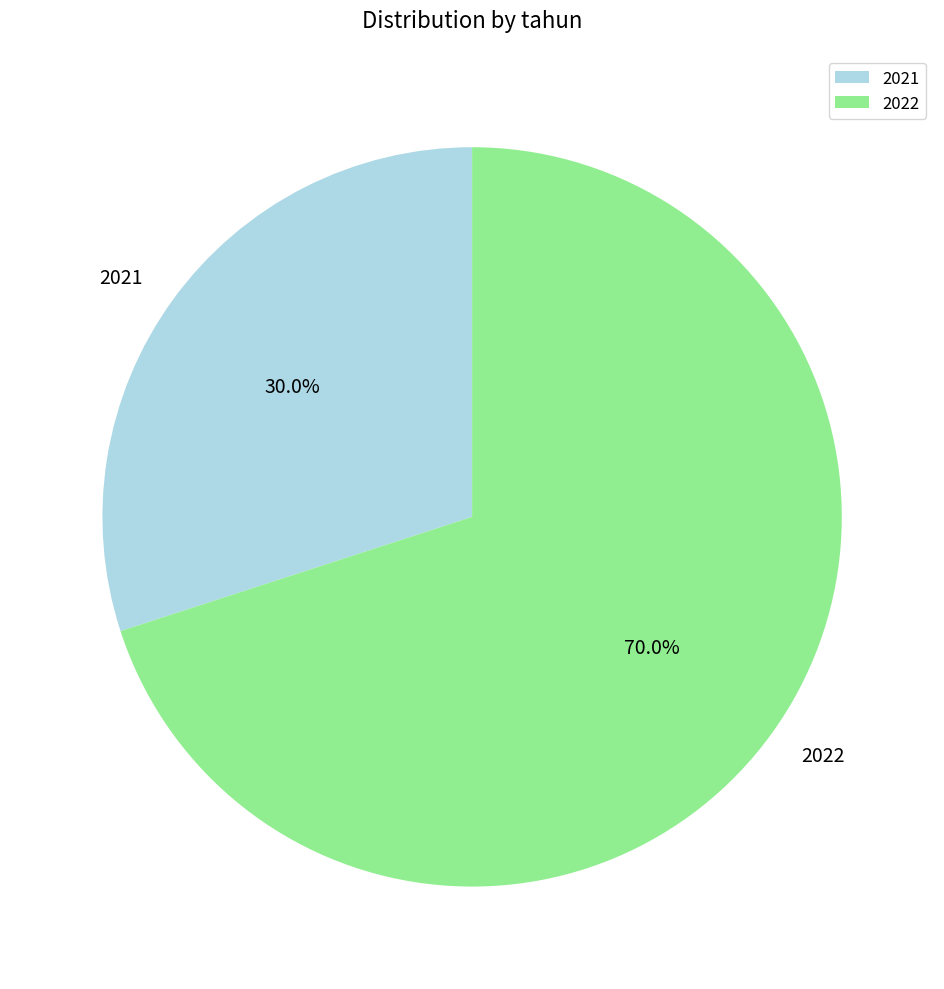

How many segments does this pie chart have?

2